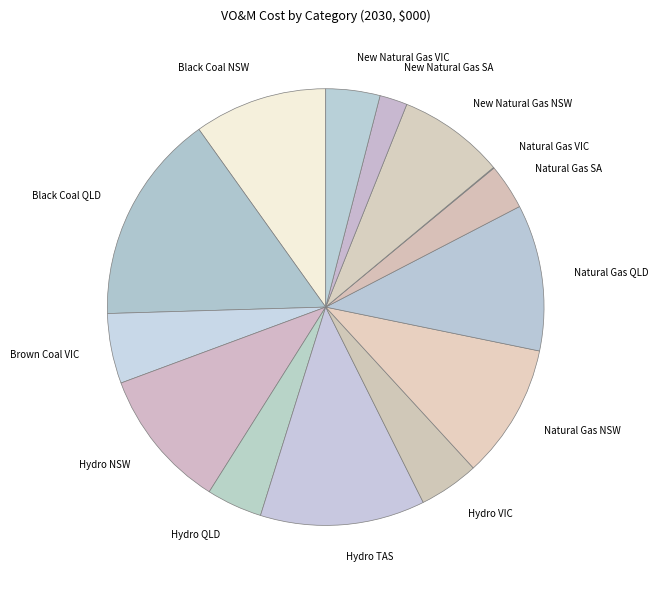

What is the ratio of the value at Natural Gas NSW to the value at Black Coal NSW?

1.0